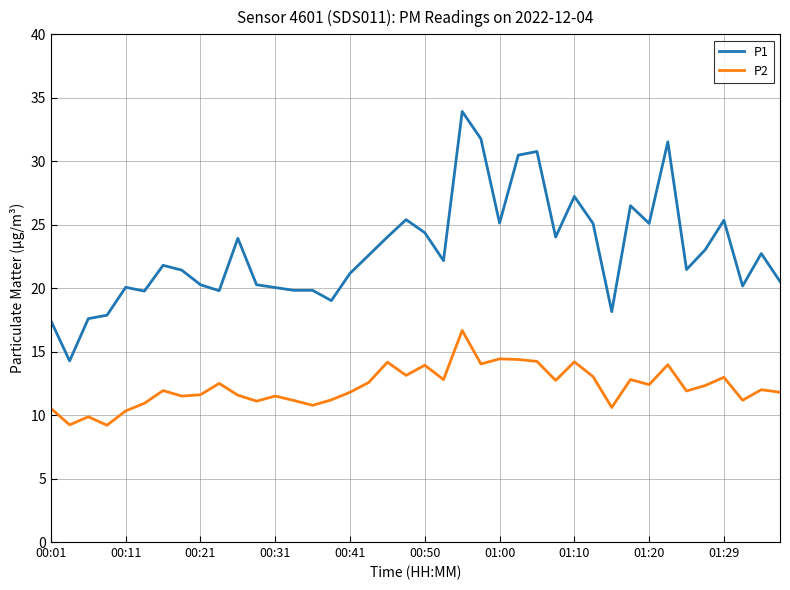

Which series has the largest total across all categories?

P1